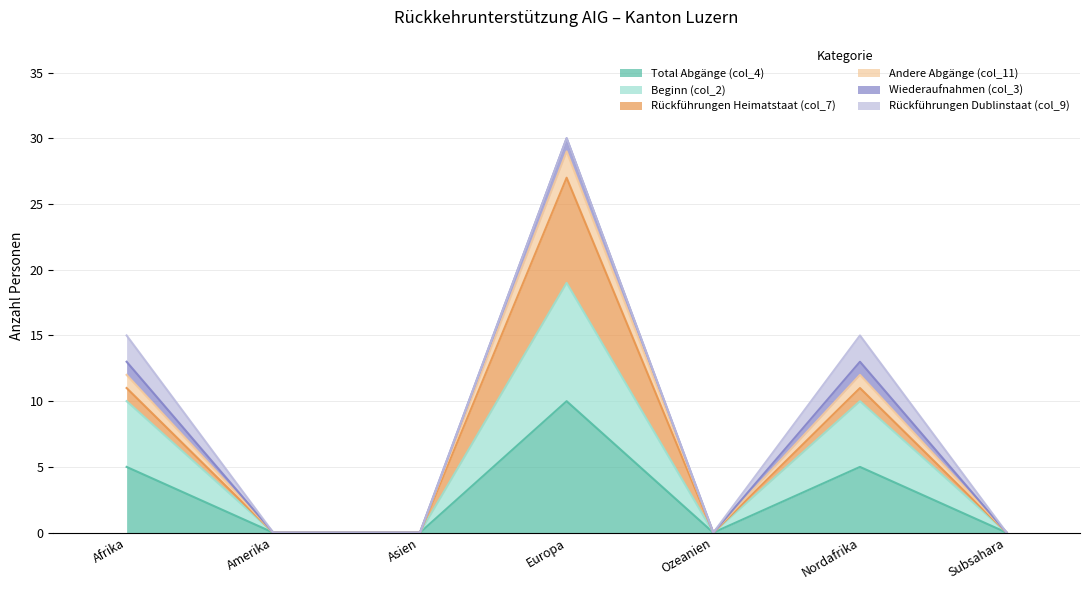

Rank the categories by Andere Abgänge (col_11) value from lowest to highest.

Amerika, Asien, Ozeanien, Subsahara, Afrika, Nordafrika, Europa